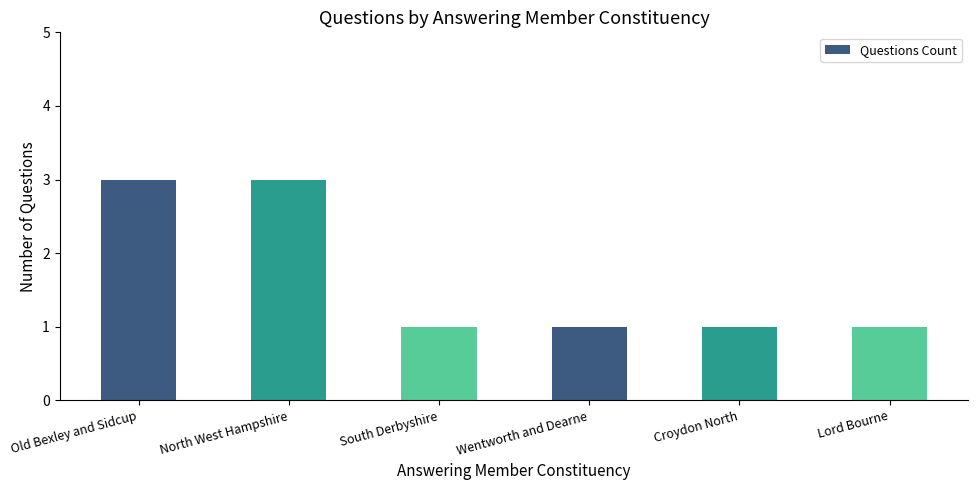

What is the value of the 1st bar from the left?

3